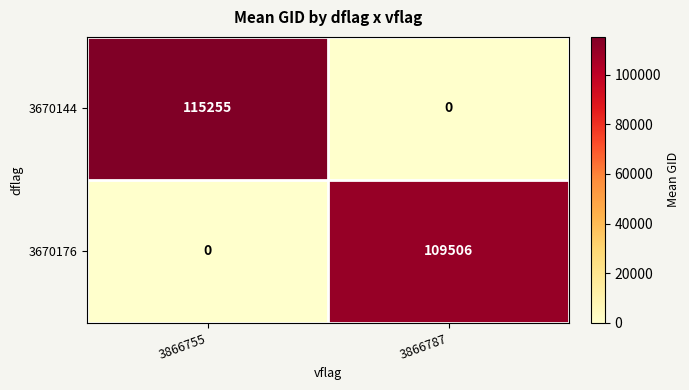

Rank the series by their maximum value, from lowest to highest.

3670176, 3670144